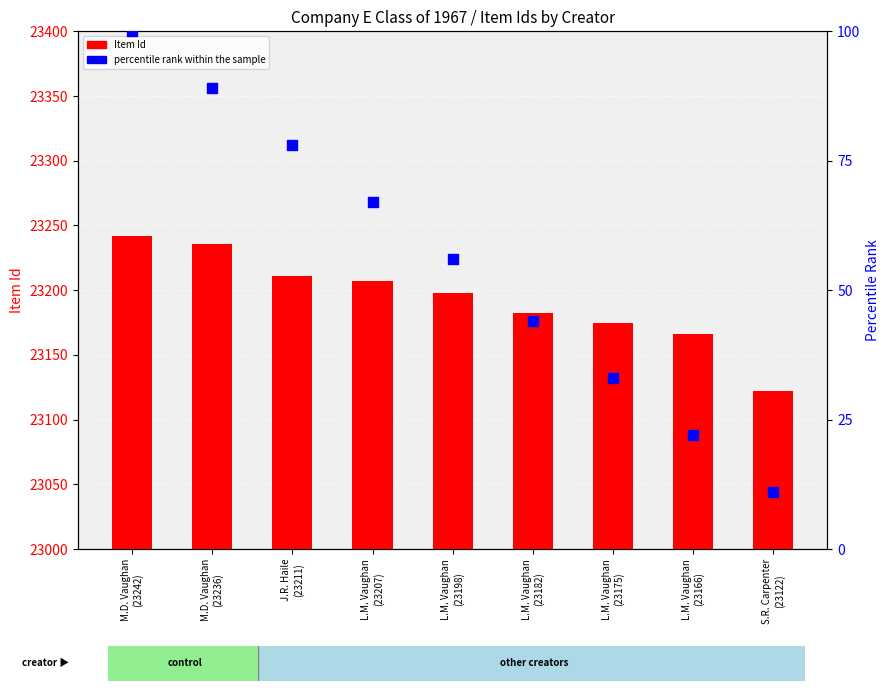

What is the total value across all series at L.M. Vaughan
(23182)?

23226